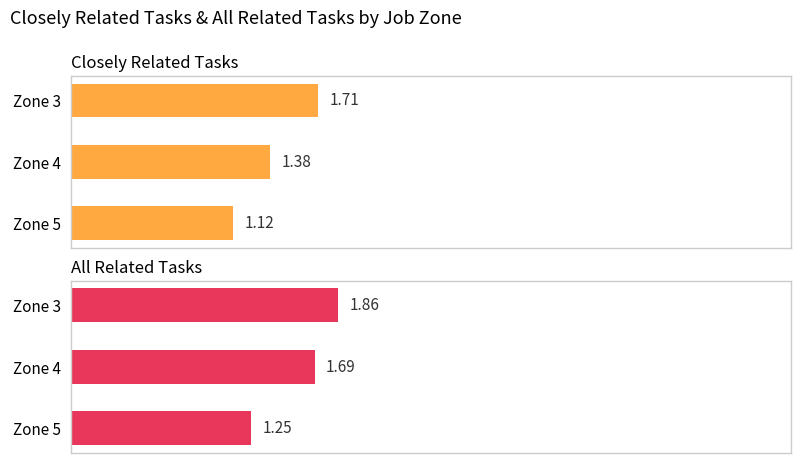

Rank the categories by Closely Related Tasks value from highest to lowest.

Zone 3, Zone 4, Zone 5